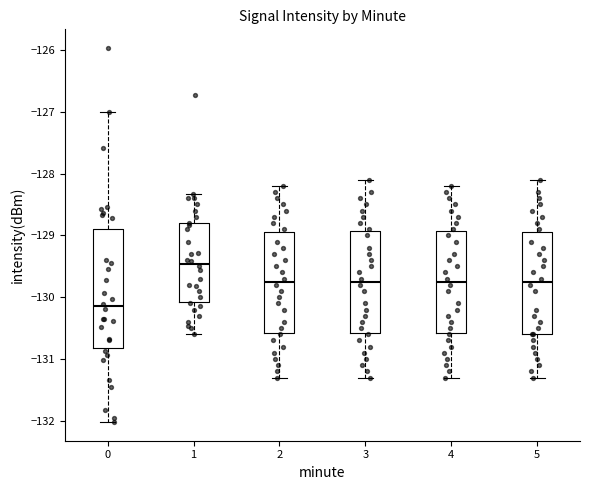

Reading left to right, transcribe this box plot: for each box, give where its median line is, the range the box spans, and where its two whiskers end, as read against the y-axis. The values are not printed on the chart, so give them approximately, as read against the axis.

0: median -130.1, box -130.8 to -128.9, whiskers -132.0 to -127.0
1: median -129.5, box -130.1 to -128.8, whiskers -130.6 to -128.3
2: median -129.7, box -130.6 to -128.9, whiskers -131.3 to -128.2
3: median -129.7, box -130.6 to -128.9, whiskers -131.3 to -128.1
4: median -129.7, box -130.6 to -128.9, whiskers -131.3 to -128.2
5: median -129.7, box -130.6 to -128.9, whiskers -131.3 to -128.1